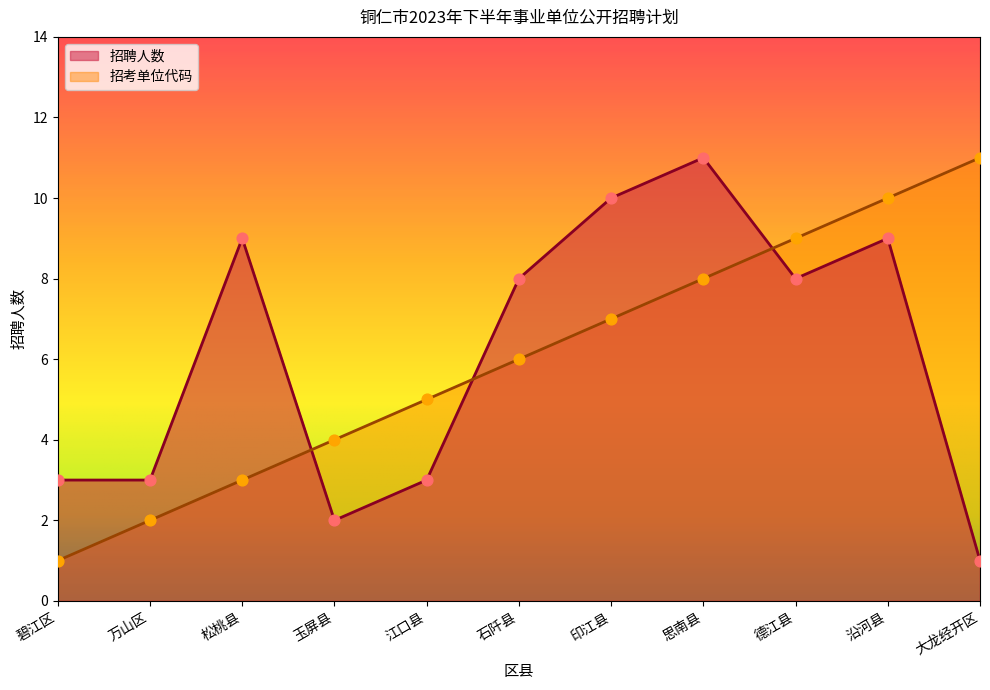

Which series has the largest total across all categories?

招聘人数